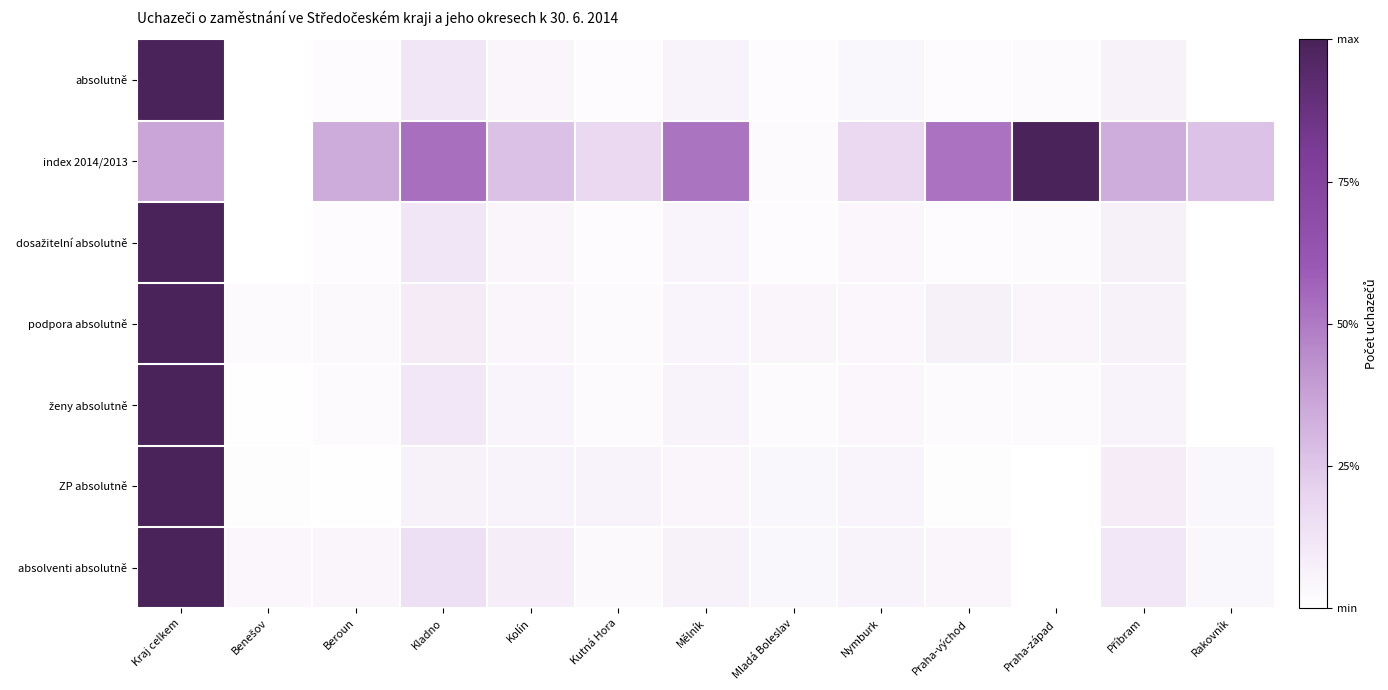

At how many categories does at least one series exceed 0?

13